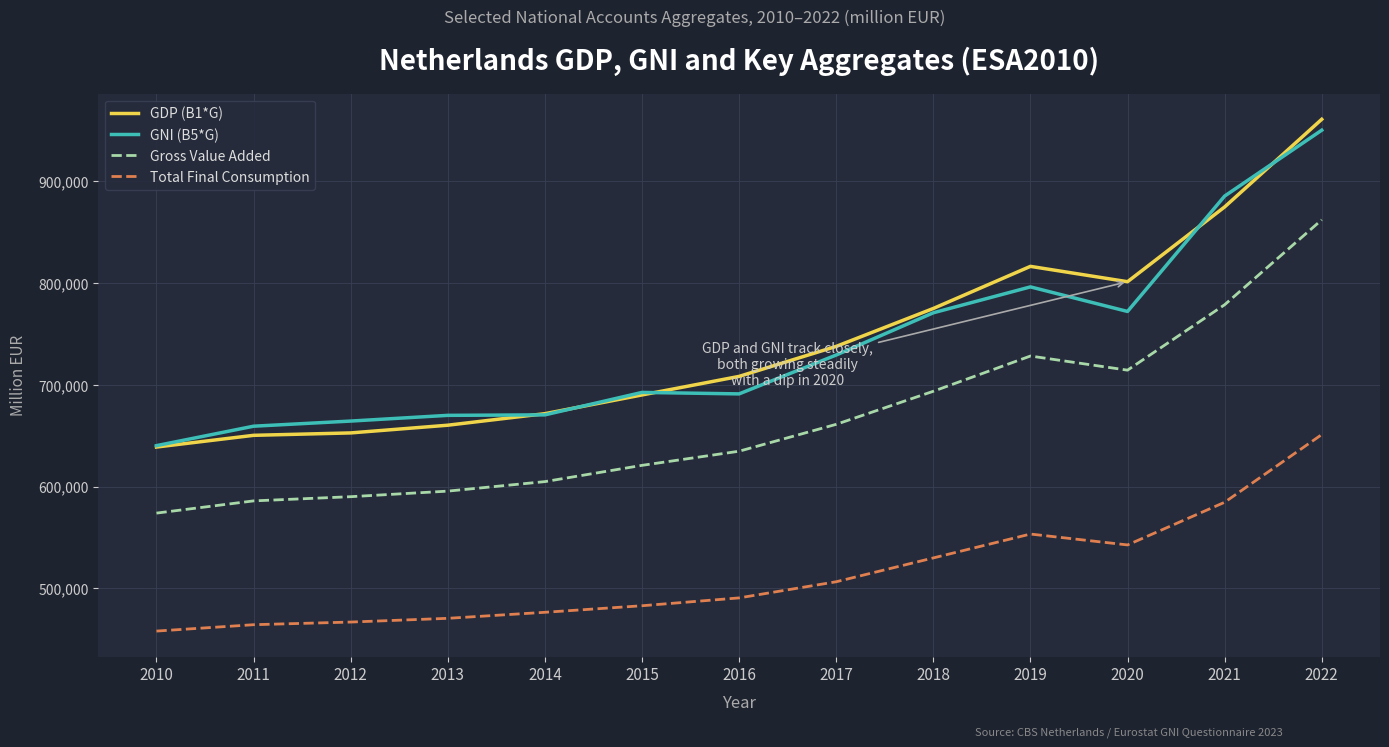

The value of GNI (B5*G) at 2017 is 305616. True or false?

False